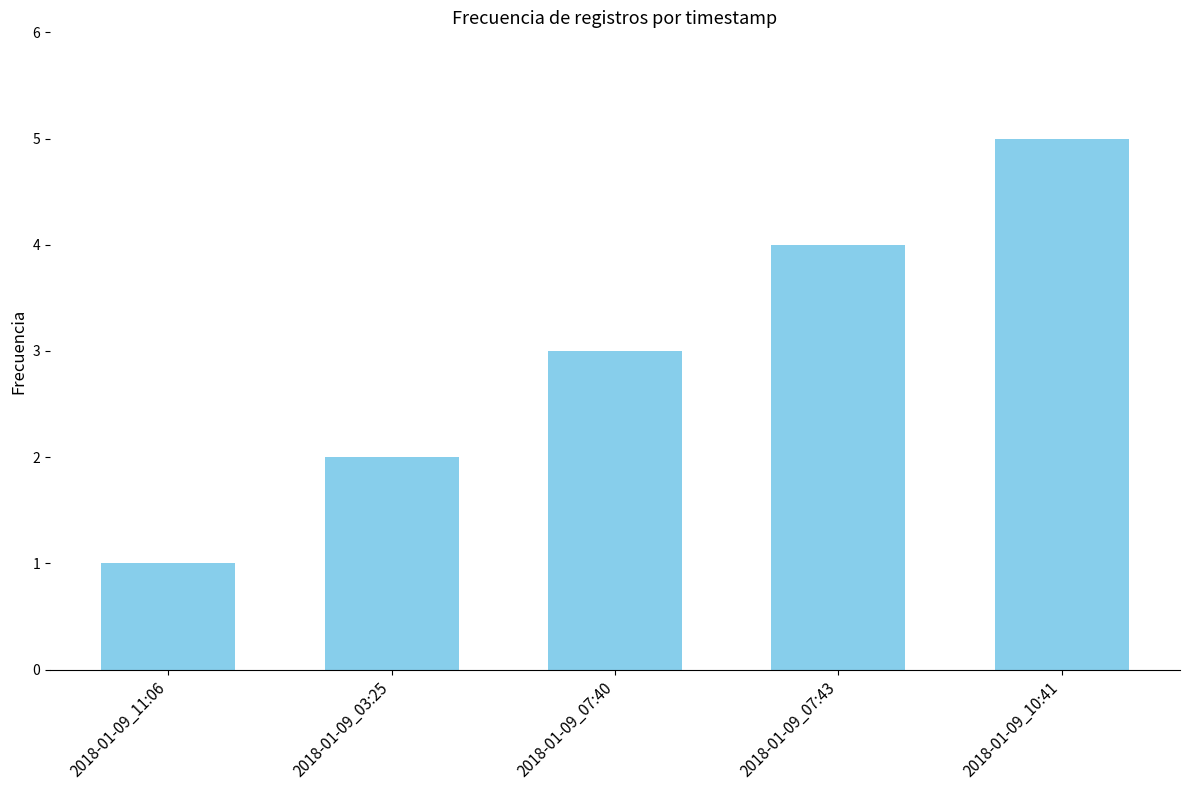

What is the change in value from 2018-01-09_11:06 to 2018-01-09_07:43?

+3